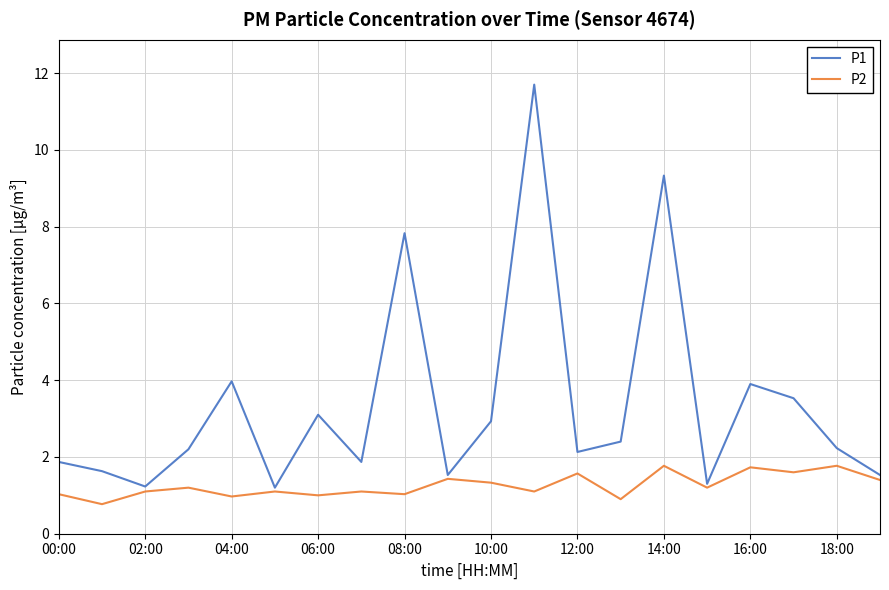

True or false: P2 has more than 1 interior local peaks.

True